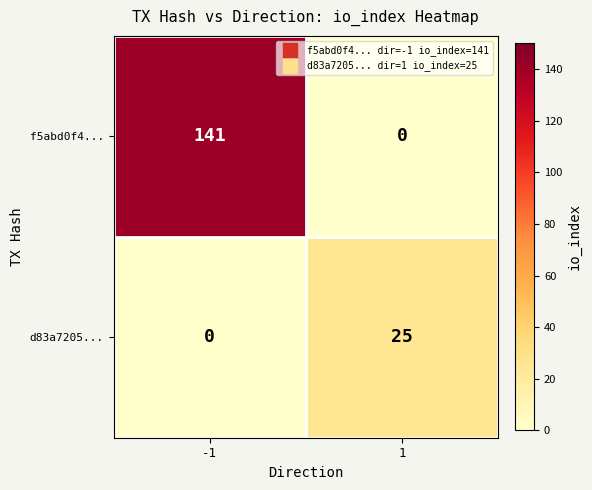

Reading left to right, transcribe all the data shown in this chart.

f5abd0f4...: -1=141	1=0
d83a7205...: -1=0	1=25